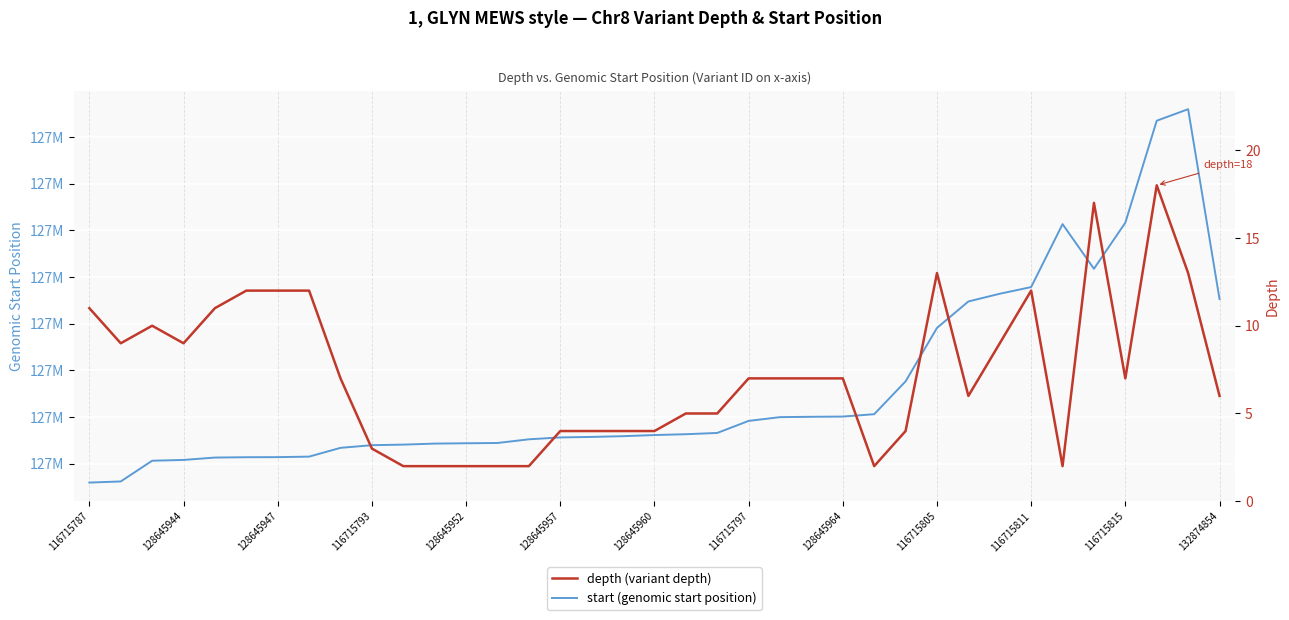

True or false: depth (variant depth) has a value of 5 at 20.

True